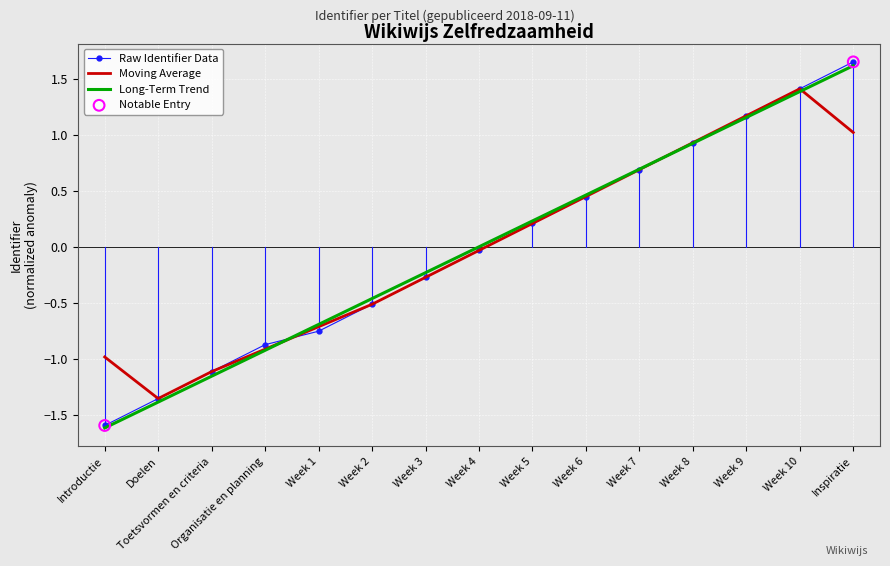

Which series has the largest range (max minus min)?

Raw Identifier Data